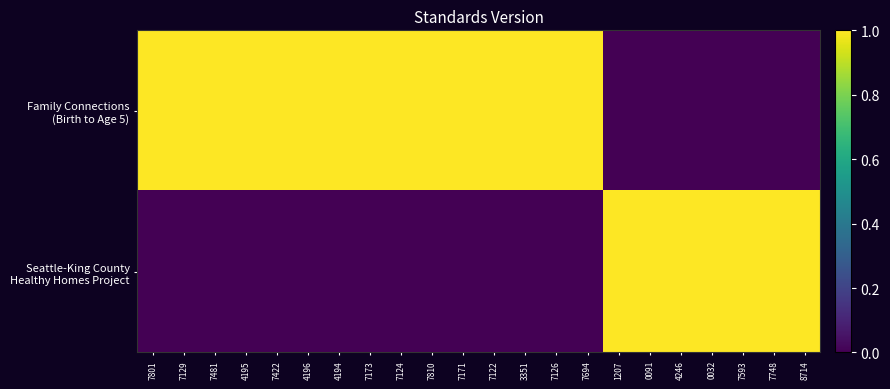

What is the total value across all series at 7810?

1